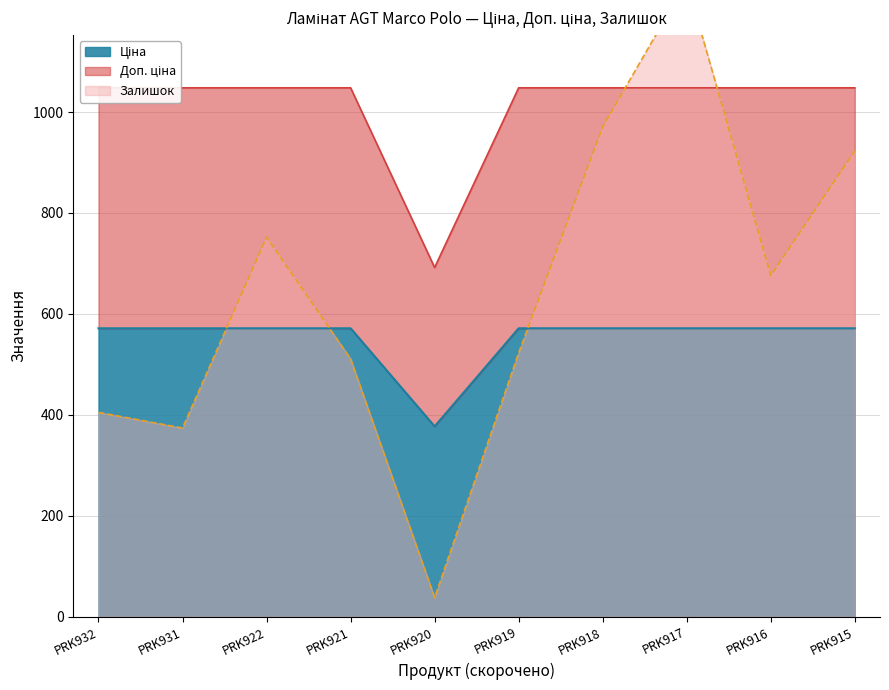

How many series are shown in this chart?

3